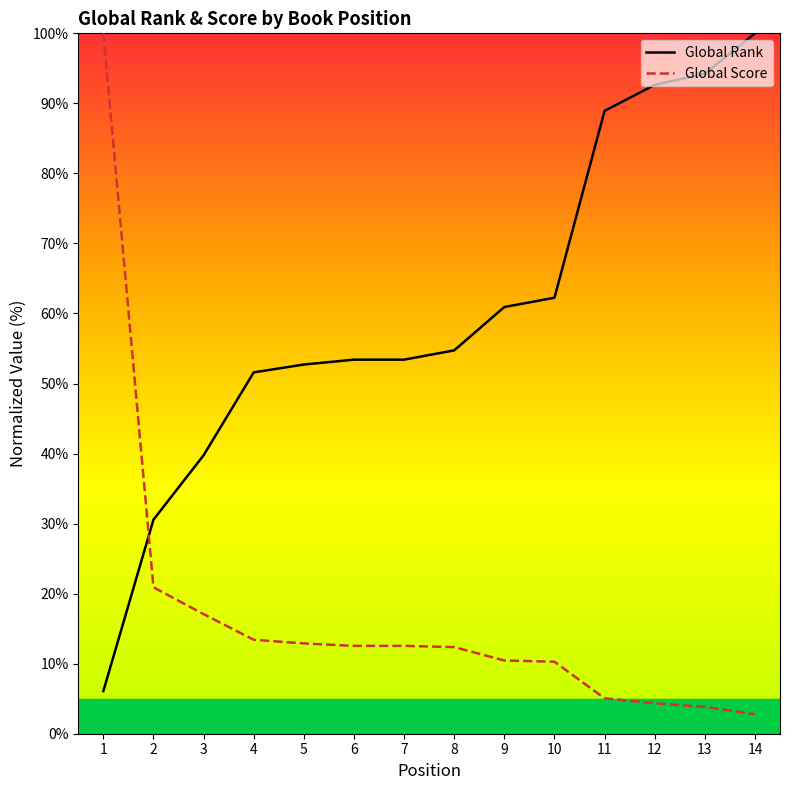

Does the chart have visible grid lines?

No